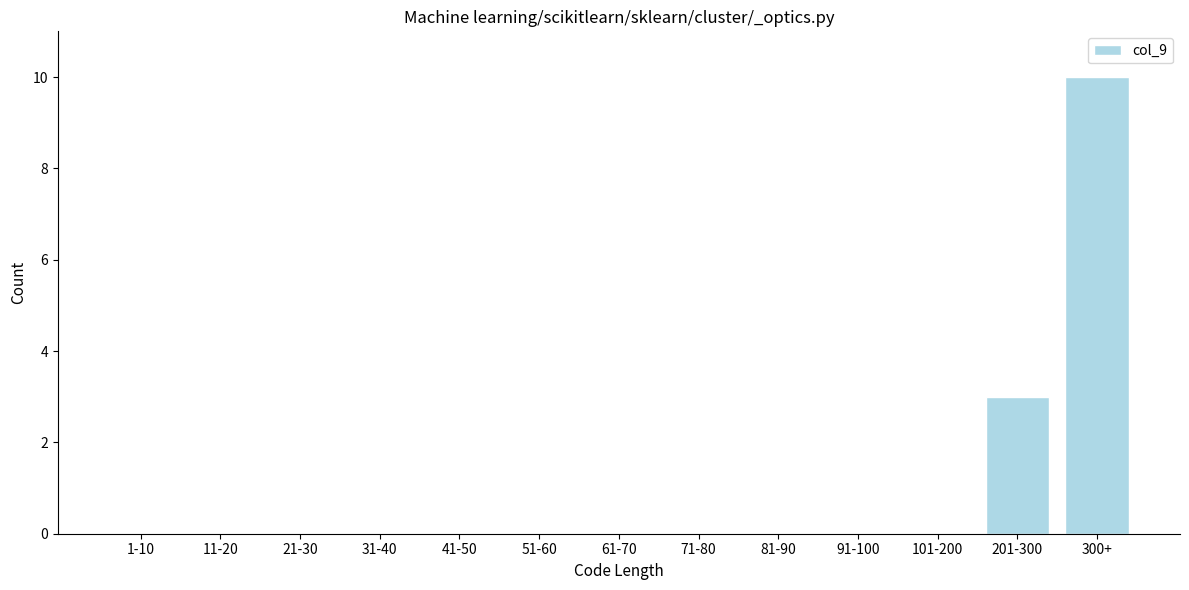

Reading left to right, extract all data points from this chart.

1-10=0	11-20=0	21-30=0	31-40=0	41-50=0	51-60=0	61-70=0	71-80=0	81-90=0	91-100=0	101-200=0	201-300=3	300+=10